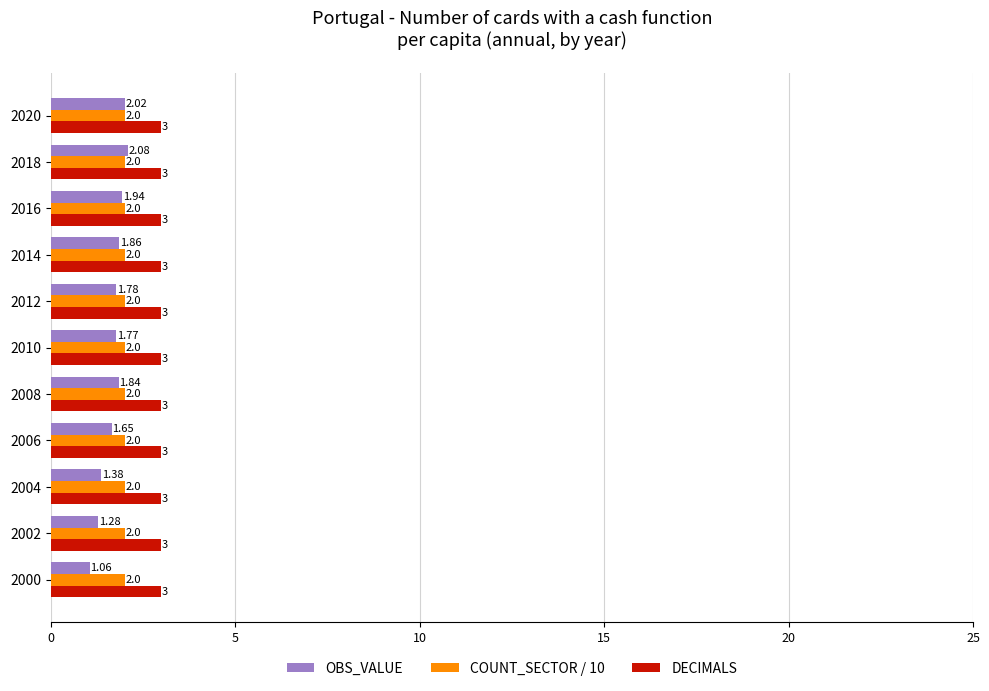

Which series has the largest range (max minus min)?

OBS_VALUE